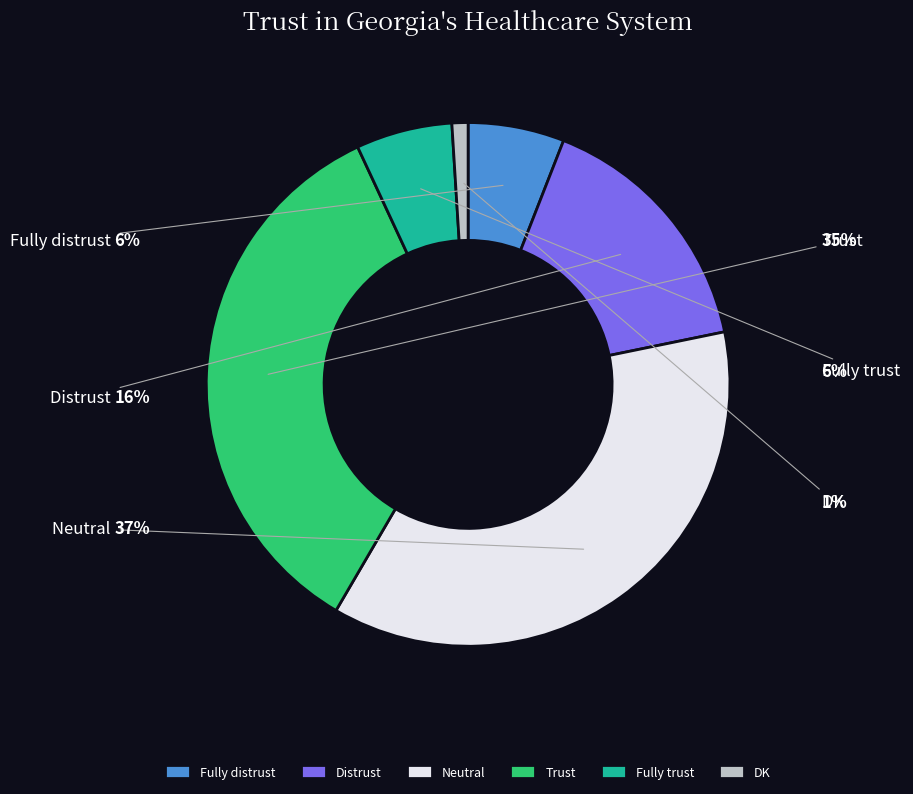

What is the change in value from Fully distrust to Neutral?

+31